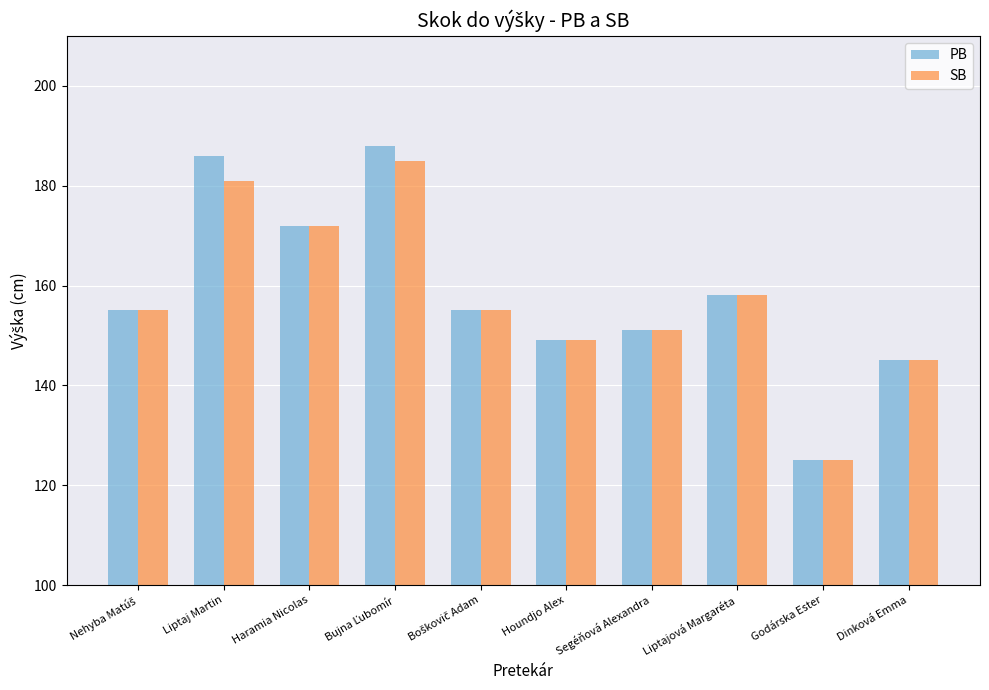

What is the total value across all series at Dinková Emma?

290